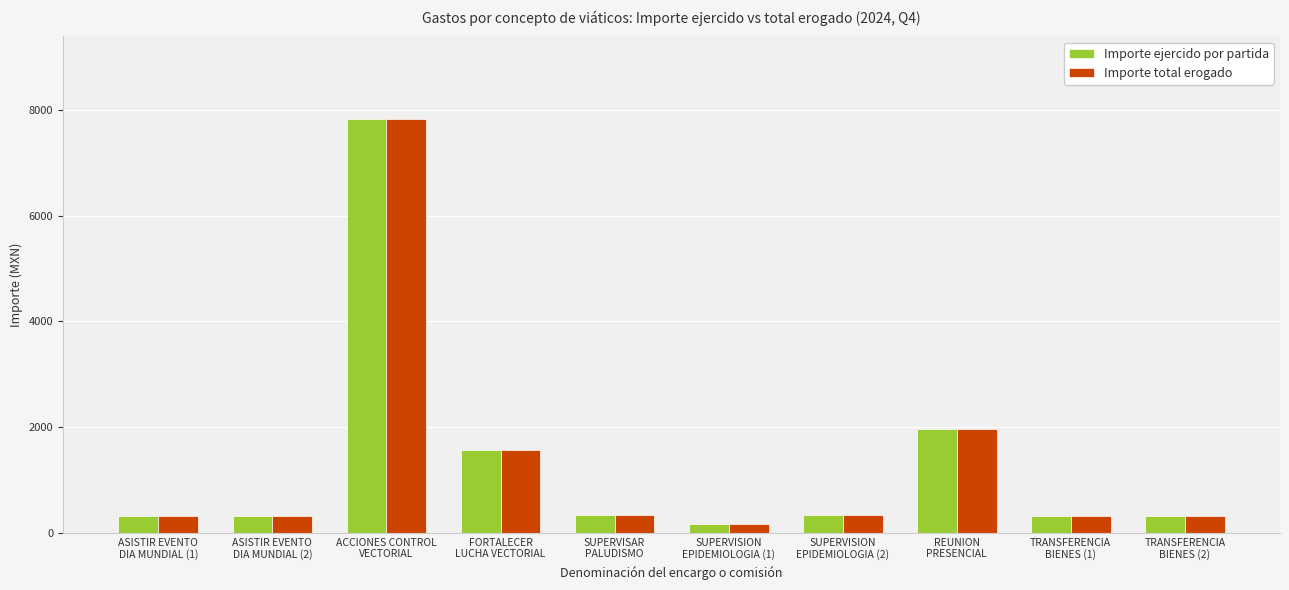

At which label does Importe ejercido por partida first exceed 348?

ACCIONES CONTROL
VECTORIAL